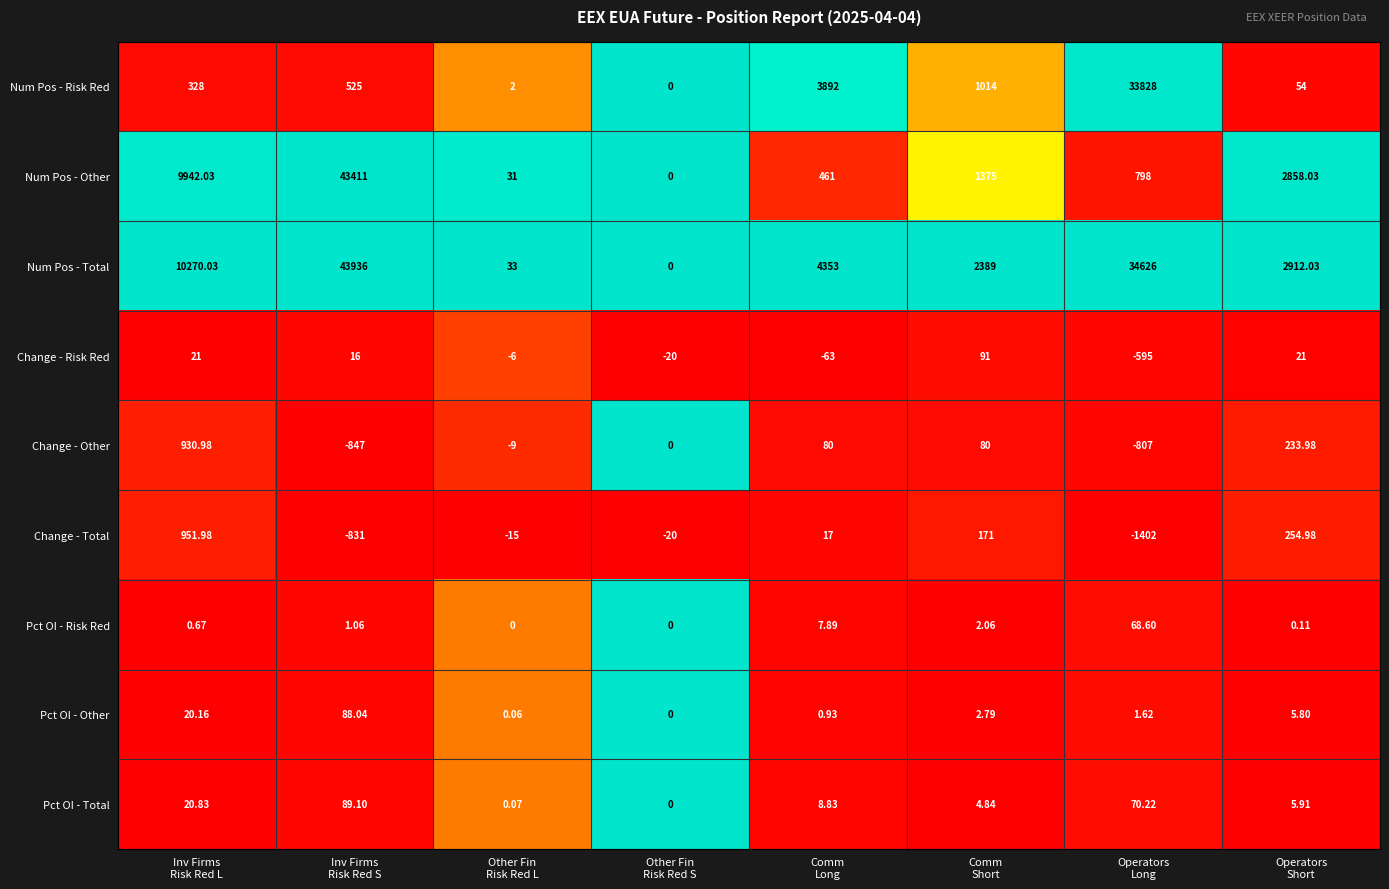

Which series has the widest spread of values?

Num Pos - Total